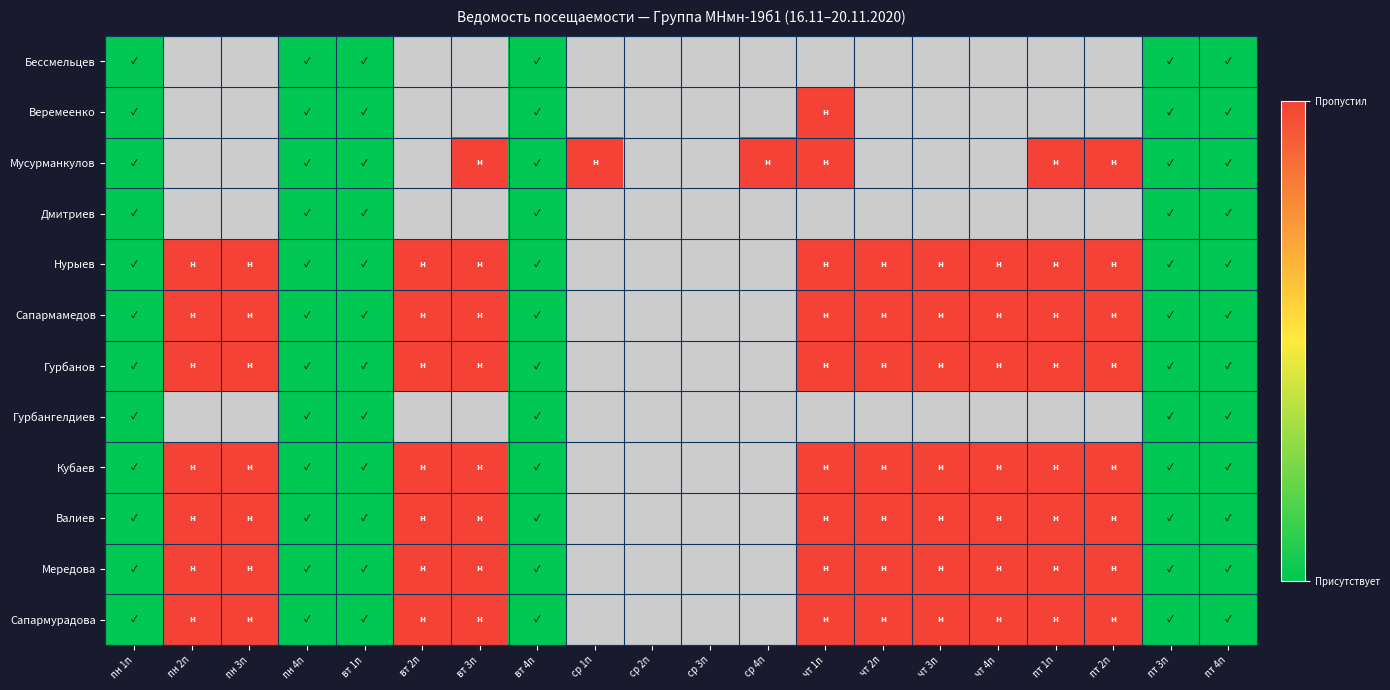

Between ср 1п and пн 3п, which is larger?

пн 3п